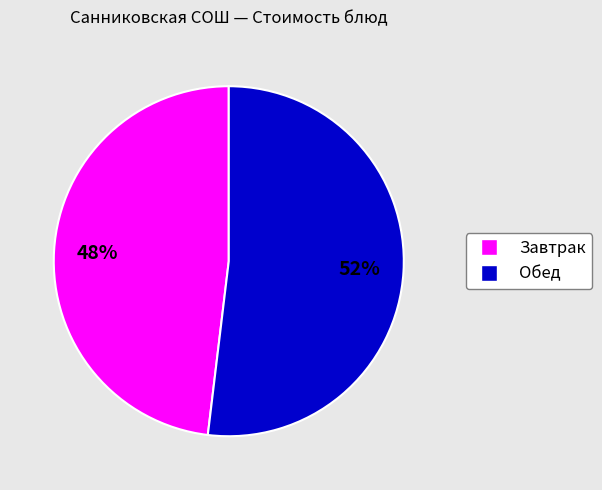

To the nearest percent, what is the difference between the largest and smallest slice percentages?

4%